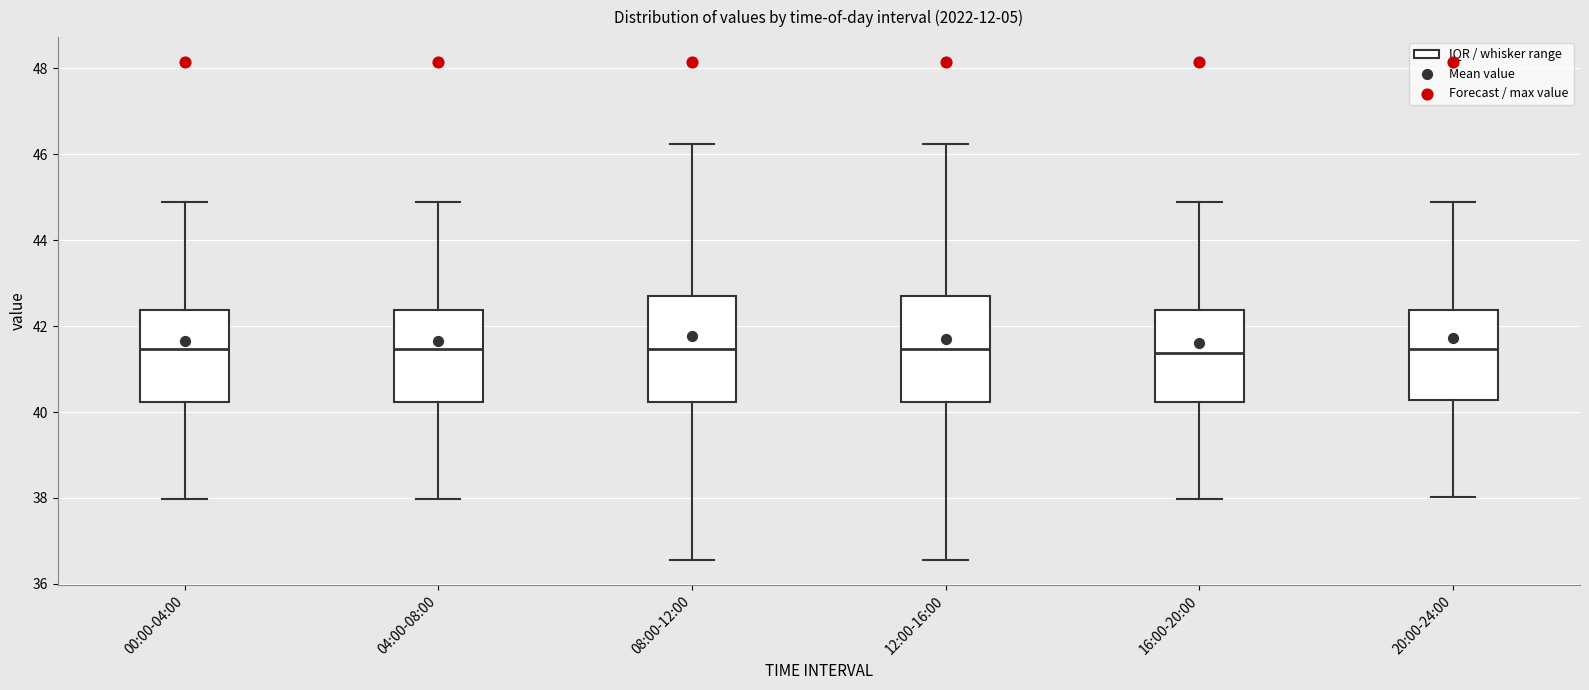

Where does the upper whisker of the box for 04:00-08:00 end on the y-axis? The values are not printed on the chart, so give them approximately, as read against the axis.

45.0